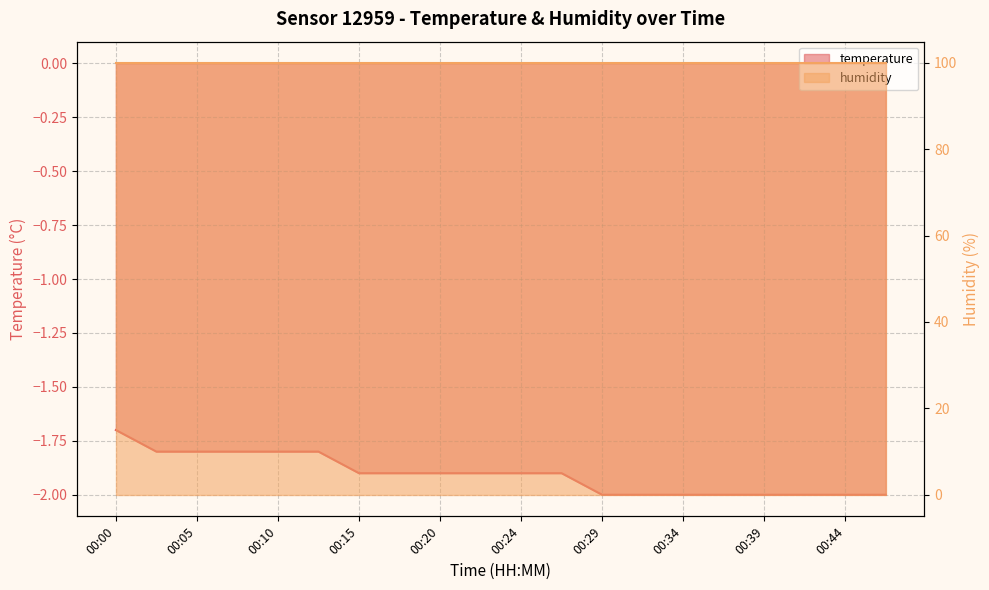

List the labels in order of value, smallest first.

00:29, 00:32, 00:34, 00:37, 00:39, 00:42, 00:44, 00:47, 00:15, 00:17, 00:20, 00:22, 00:24, 00:27, 00:02, 00:05, 00:07, 00:10, 00:12, 00:00